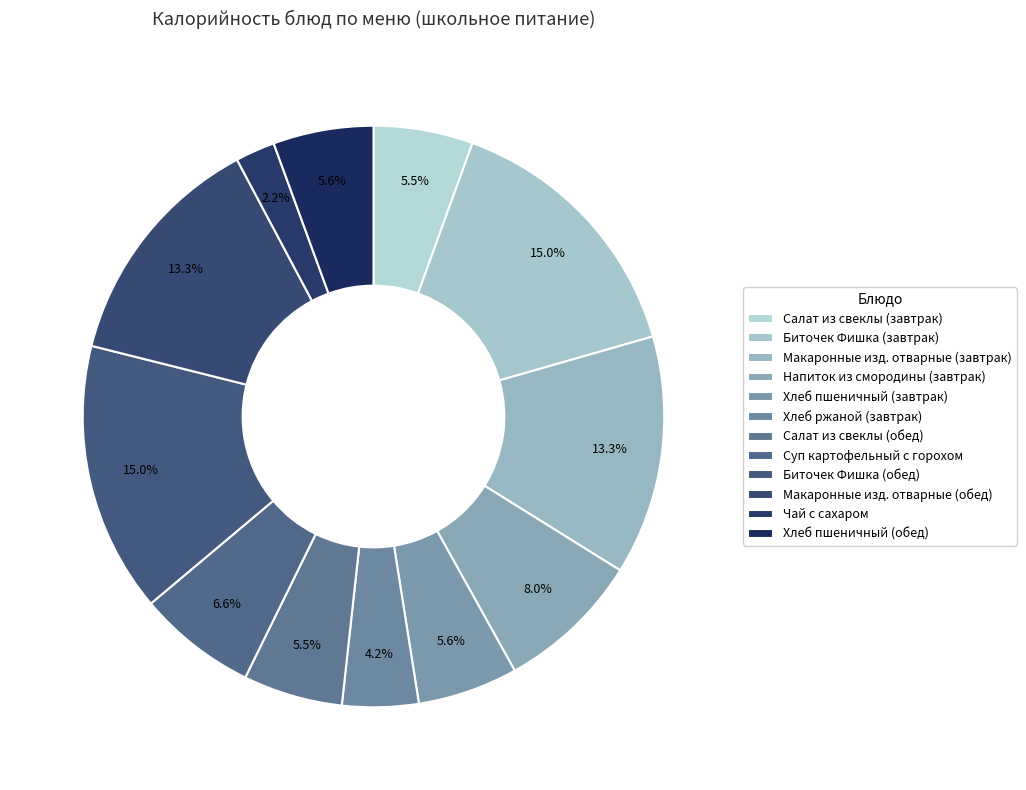

Does Хлеб ржаной (завтрак) represent more than half of the total?

No